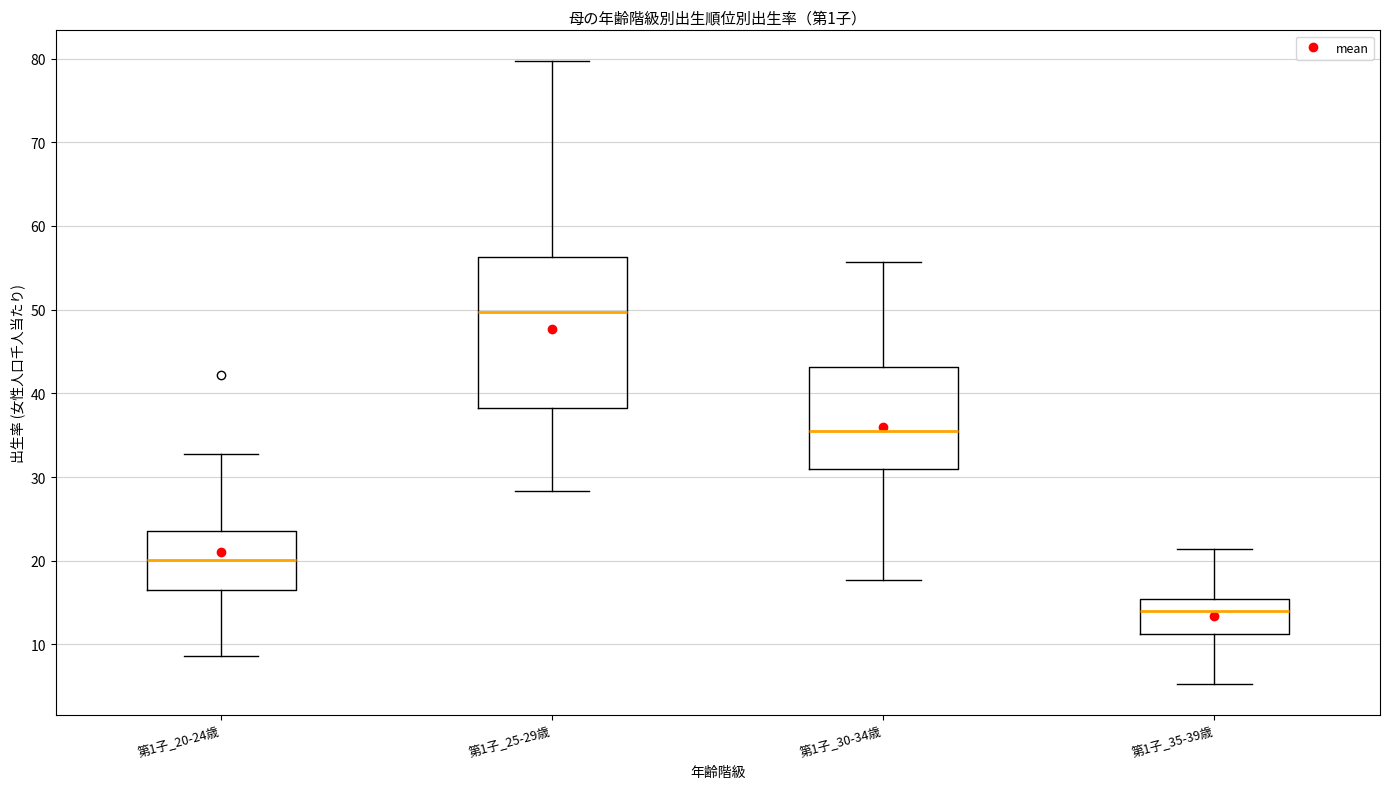

Reading left to right, transcribe this box plot: for each box, give where its median line is, the range the box spans, and where its two whiskers end, as read against the y-axis. The values are not printed on the chart, so give them approximately, as read against the axis.

第1子_20-24歳: median 20, box 16 to 24, whiskers 9 to 33
第1子_25-29歳: median 50, box 38 to 56, whiskers 28 to 80
第1子_30-34歳: median 35, box 31 to 43, whiskers 18 to 56
第1子_35-39歳: median 14, box 11 to 15, whiskers 5 to 21